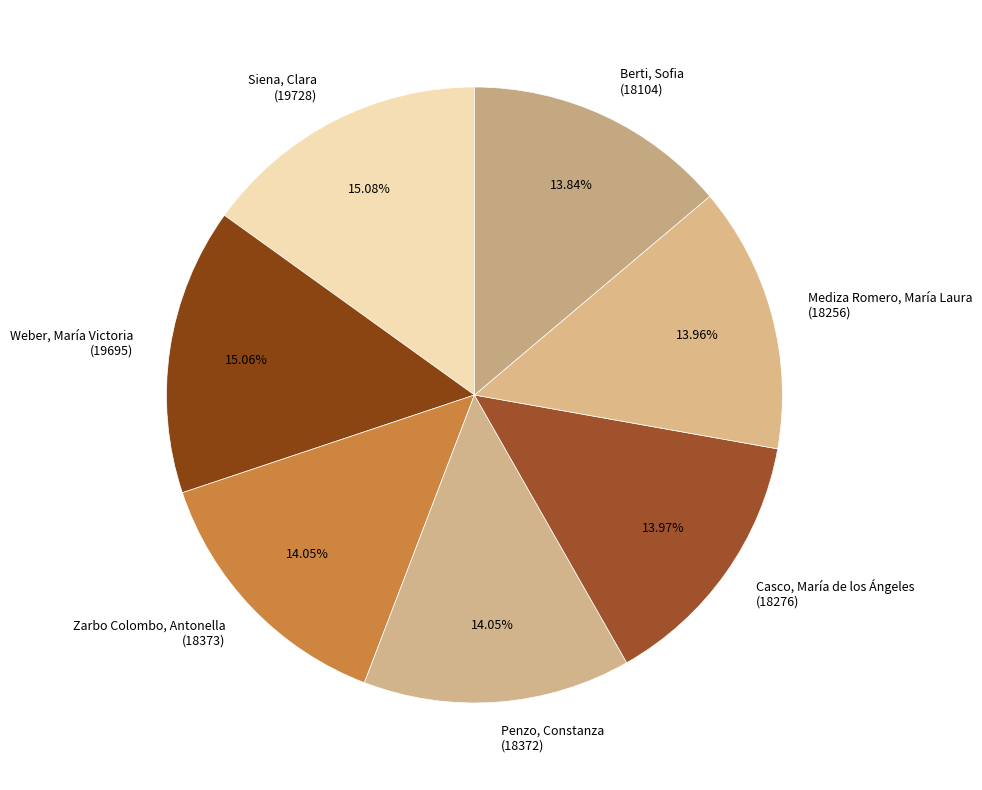

Count the number of slices in the pie.

7